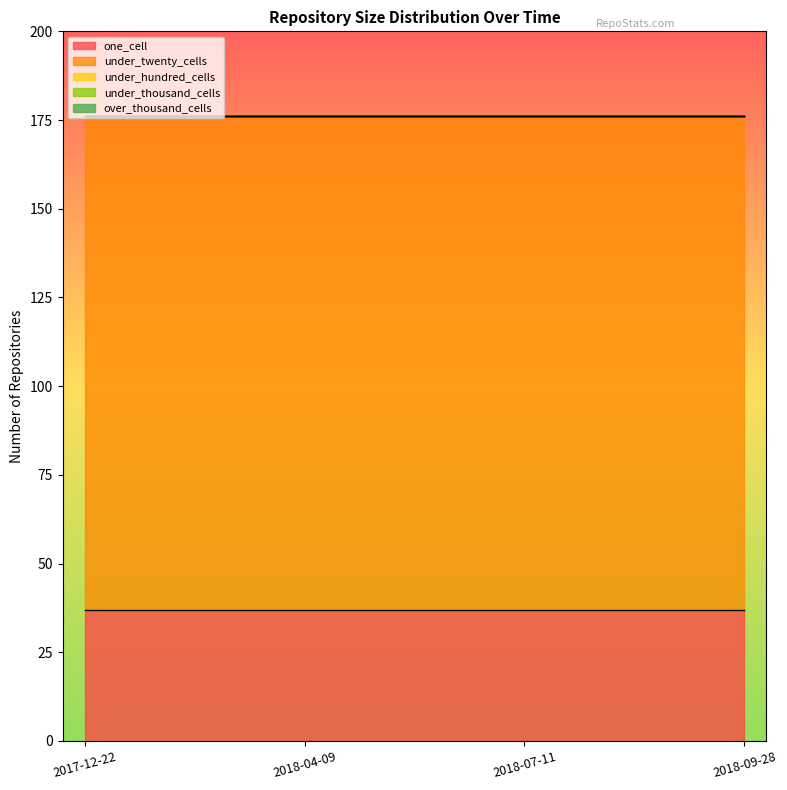

Is the value of one_cell at 2018-09-28 greater than the value of under_twenty_cells at 2018-09-28?

No